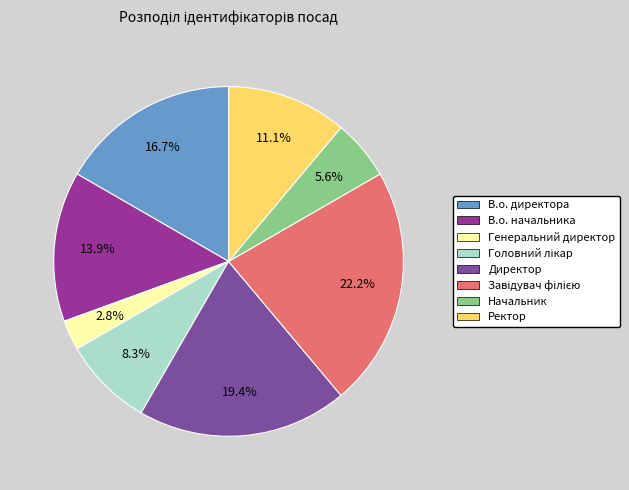

Which has a higher value, Генеральний директор or Директор?

Директор